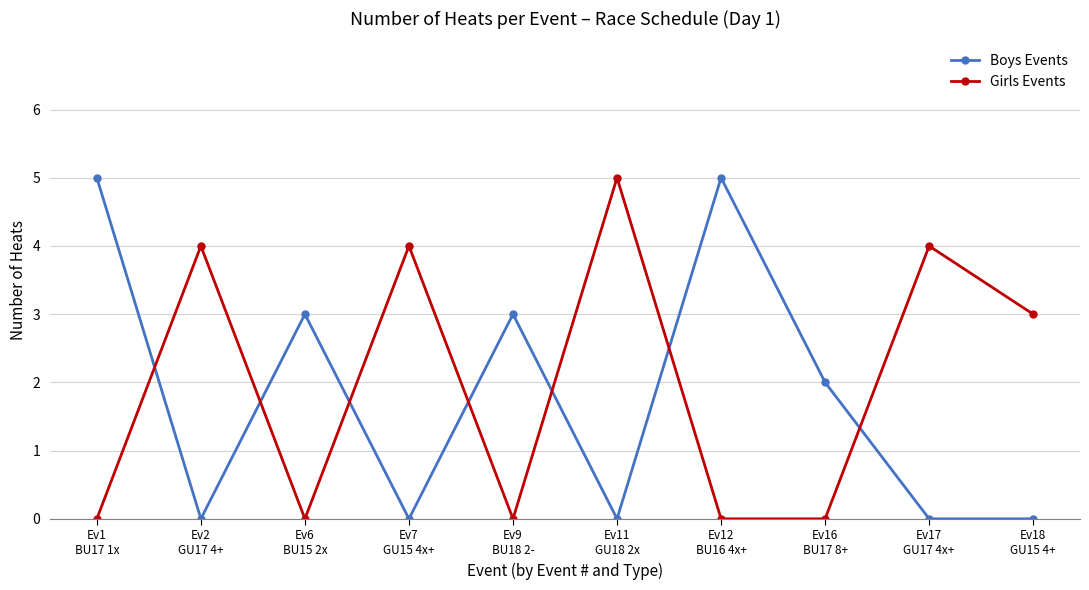

Count the Boys Events values in the range 0 to 3.

8